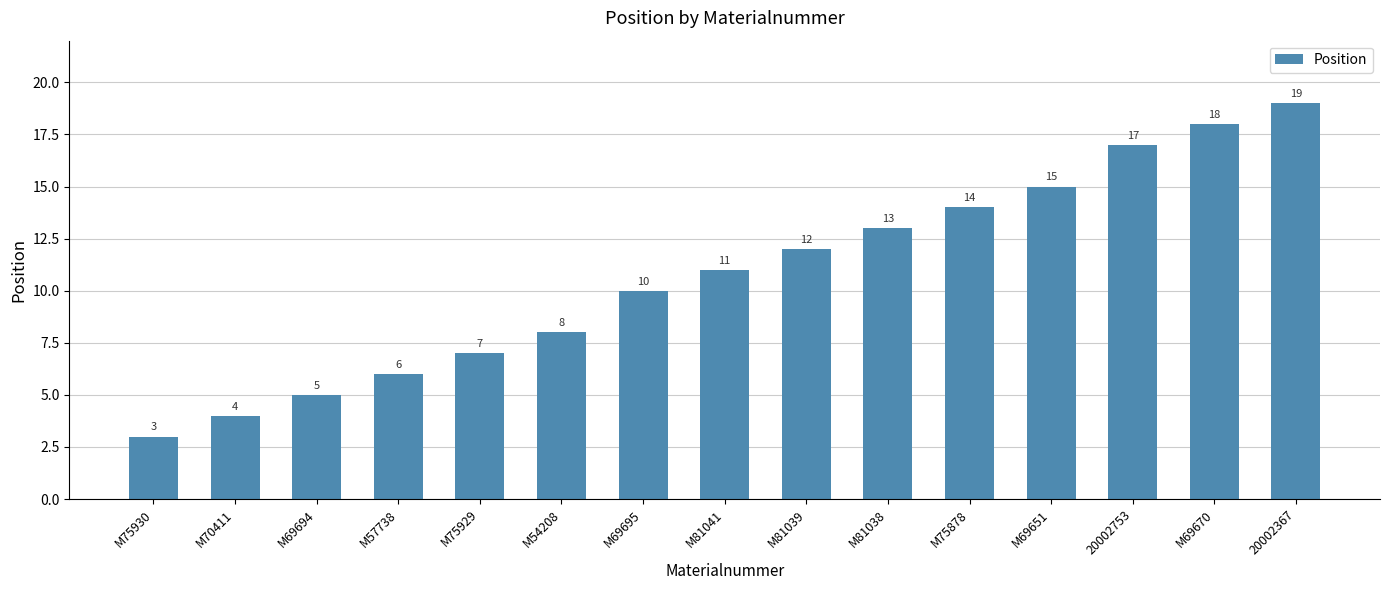

What is the difference between the values at M69694 and M69695?

5